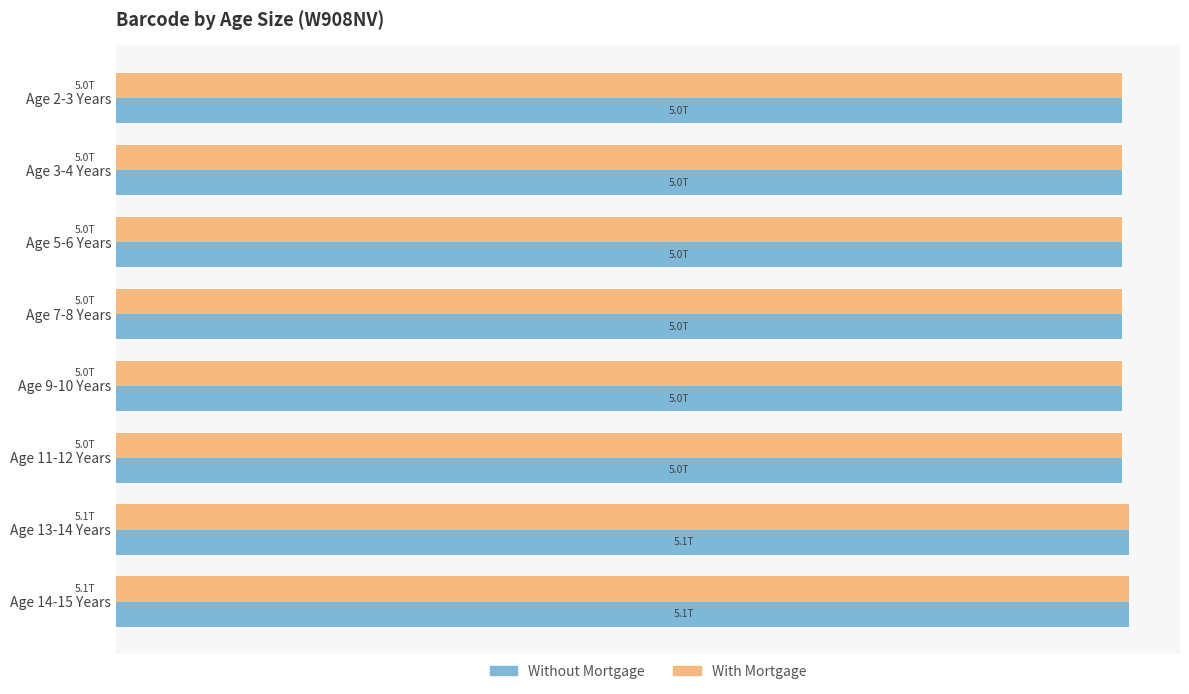

What are all the series names shown in the legend?

Without Mortgage, With Mortgage